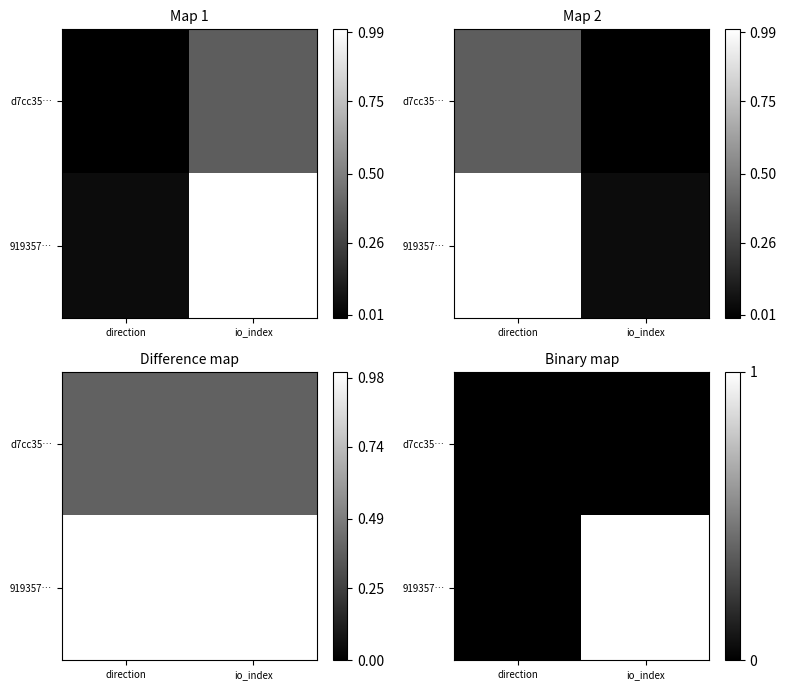

Is the value of d7cc35… at io_index greater than the value of 919357… at io_index?

No